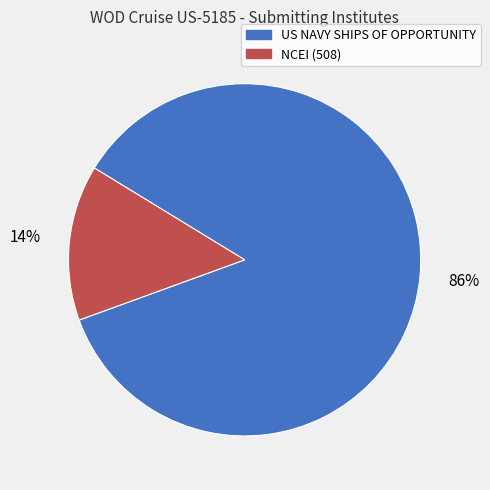

How many slices are in this pie chart?

2